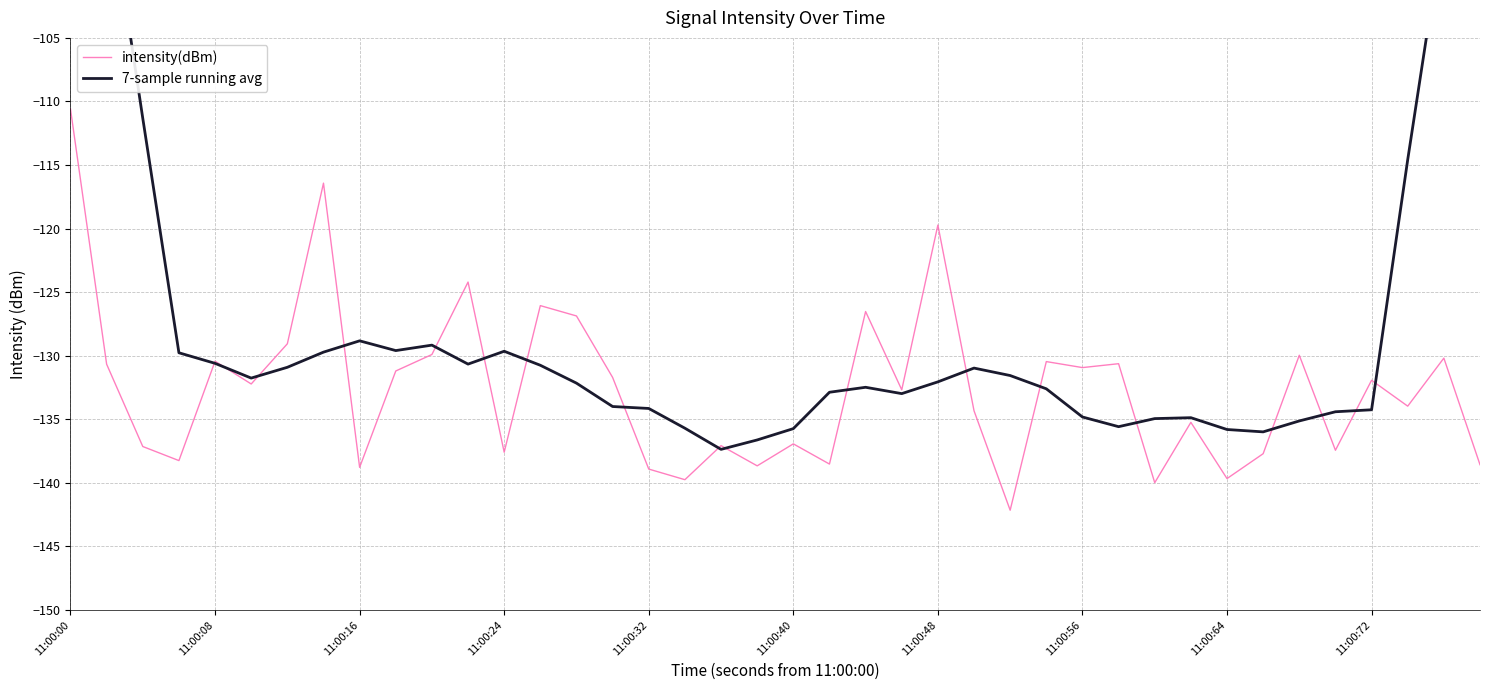

True or false: intensity(dBm) and 7-sample running avg cross at least once.

True